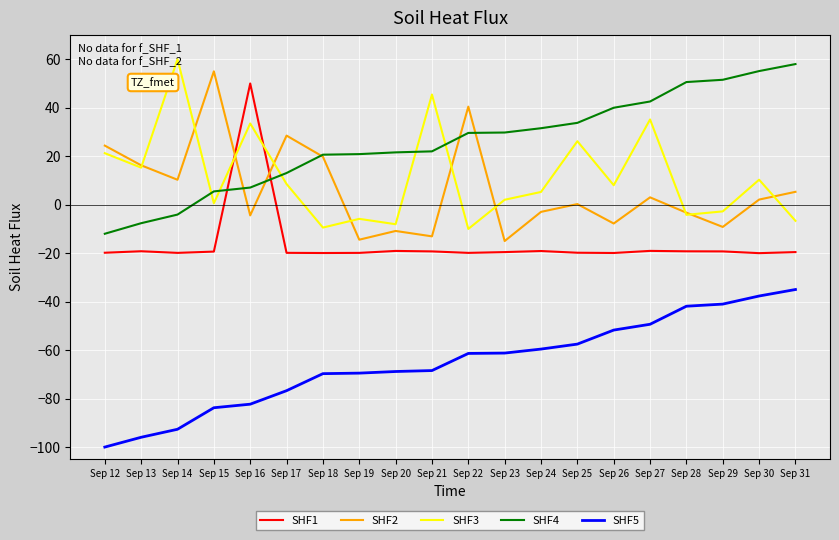

Is this an area chart (filled region under the line)?

No